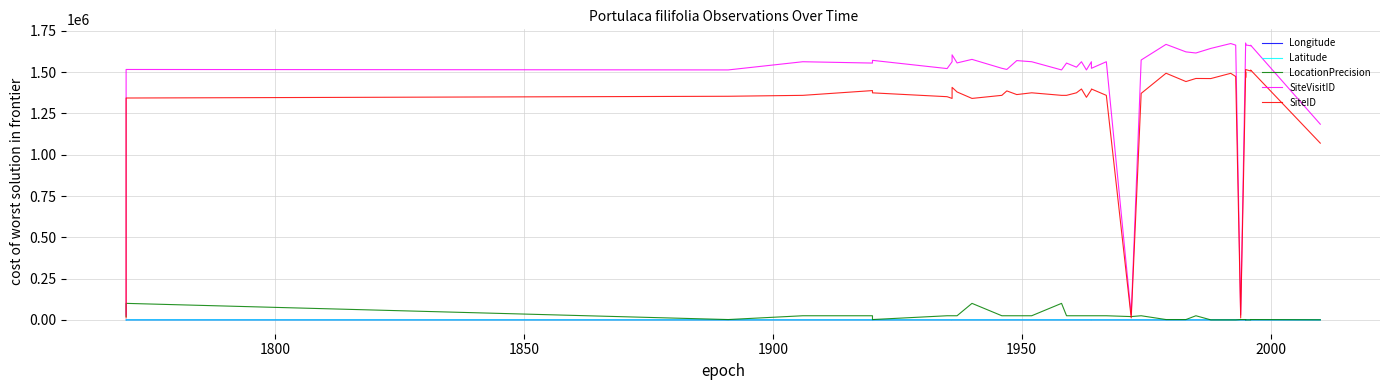

True or false: SiteVisitID and Longitude intersect in this chart.

False